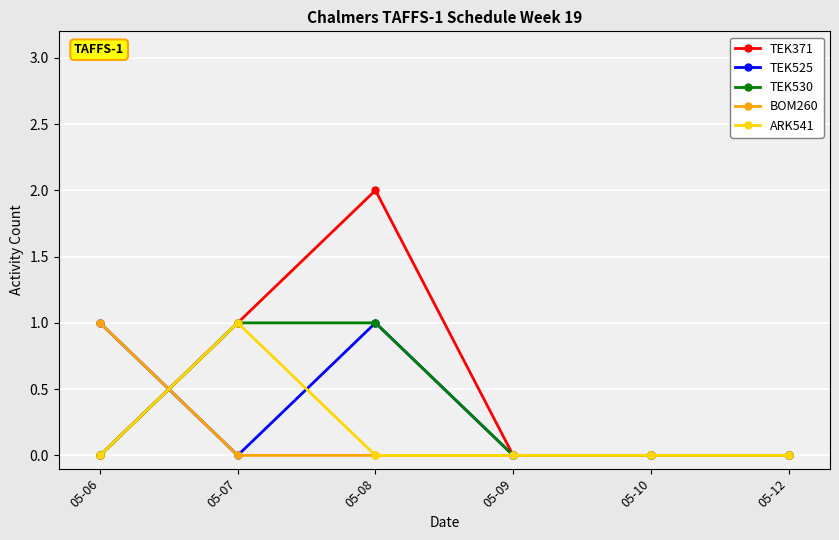

How many lines are shown in the chart?

5